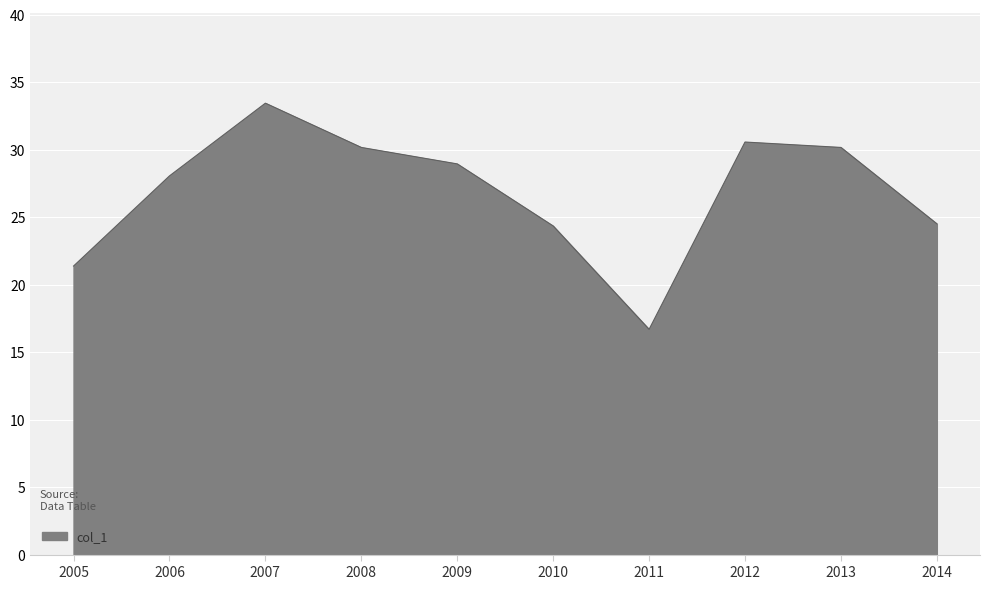

Does the chart have visible grid lines?

Yes